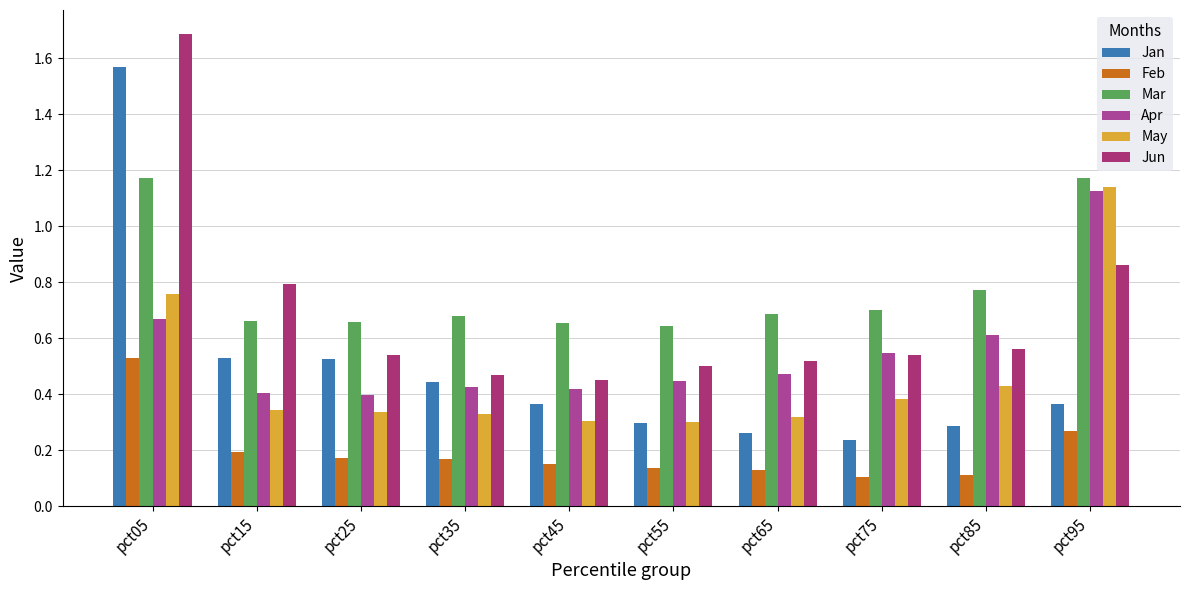

What is the difference between the maximum and minimum values in the Mar series?

0.5